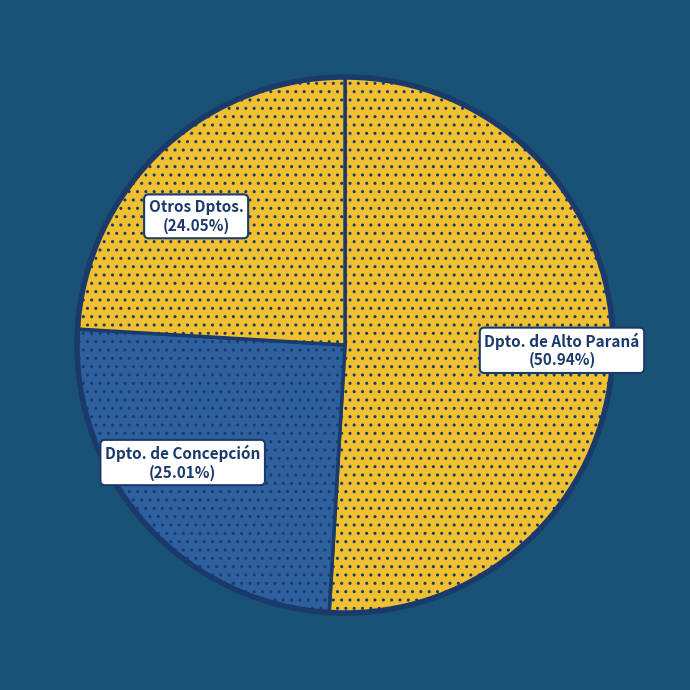

What is the ratio of the value at Dpto. de Concepción to the value at Dpto. de Alto Paraná?

0.5